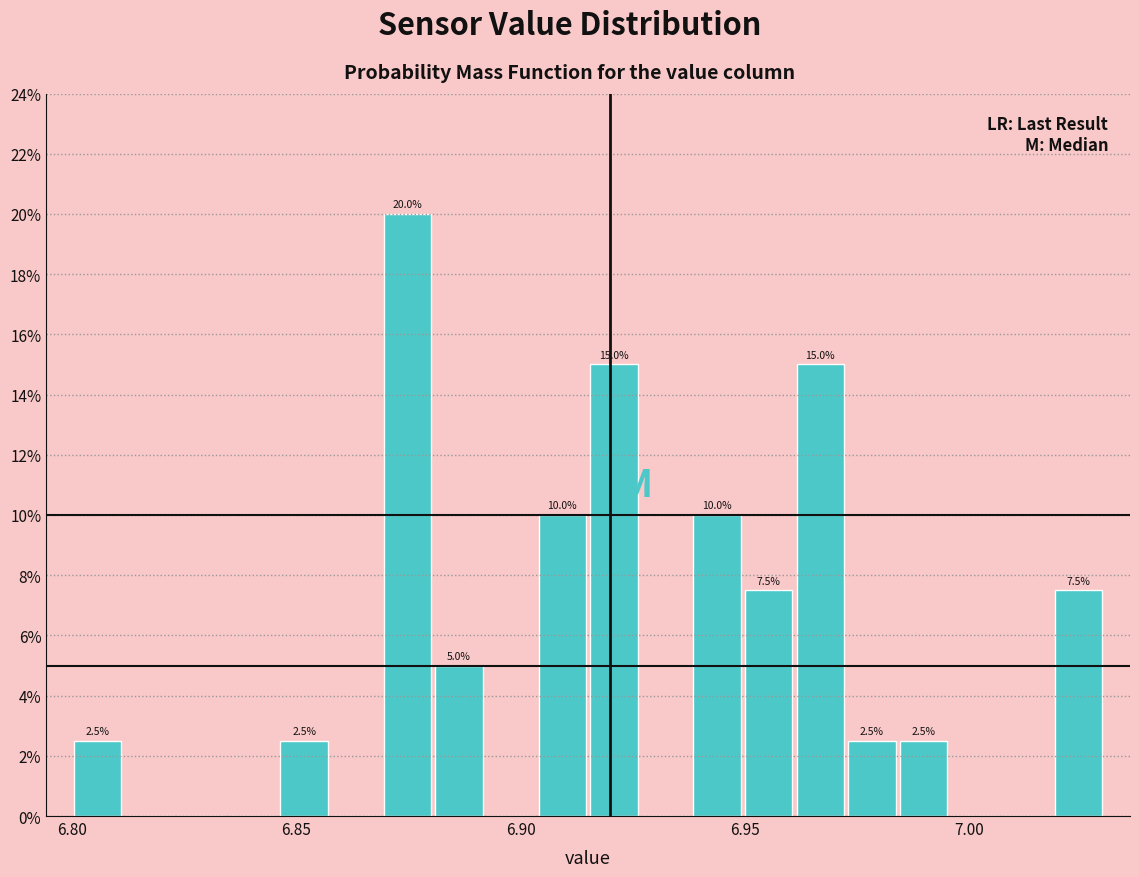

Read against the x-axis, roughly where is the centre of the tallest bar?

6.875